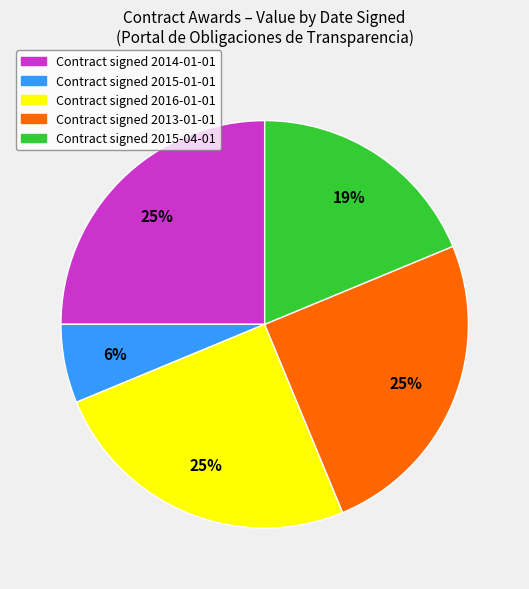

Is there any slice that represents more than half of the pie?

No